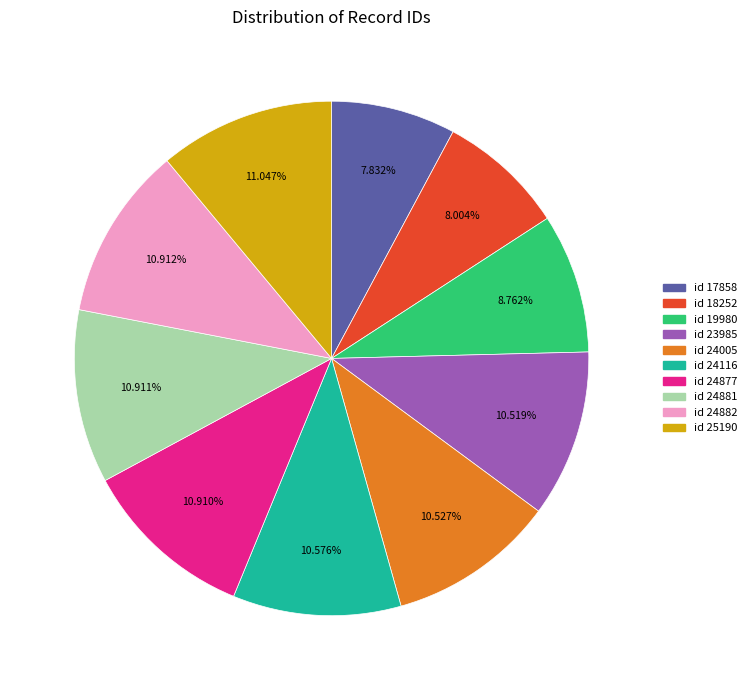

How many segments does this pie chart have?

10